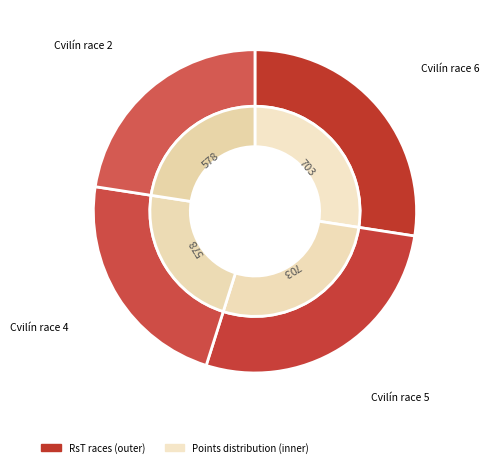

To the nearest percent, what percentage of the pie is Cvilín race 4?

23%